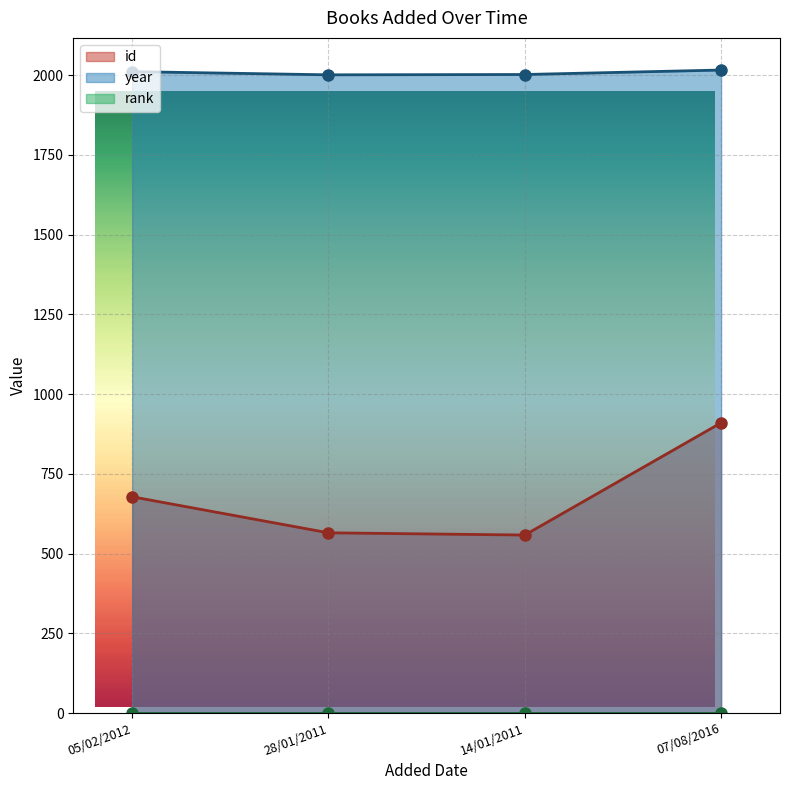

List the labels in order of year value, smallest first.

28/01/2011, 14/01/2011, 05/02/2012, 07/08/2016